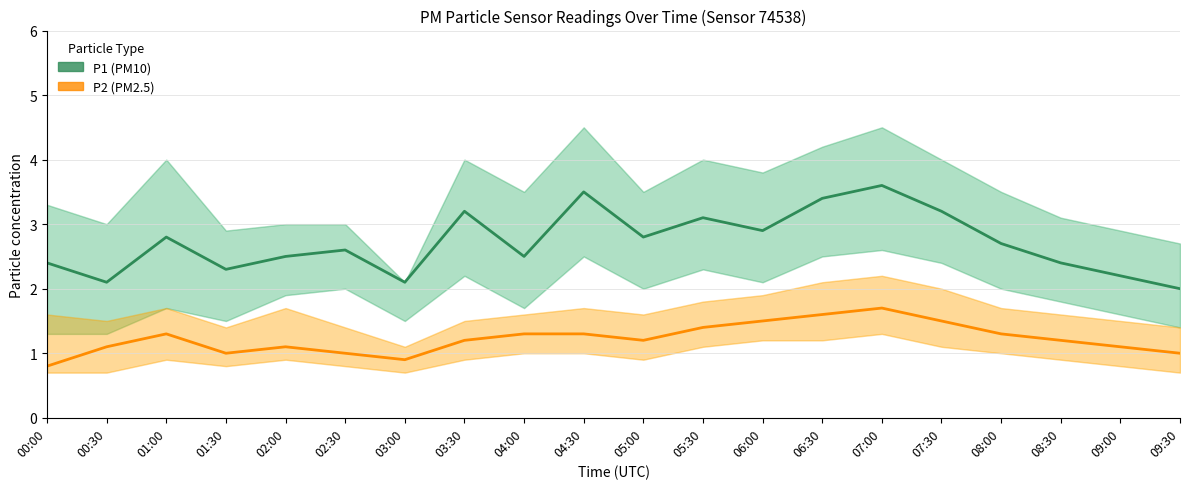

Between 05:00 and 00:00, which is larger?

05:00